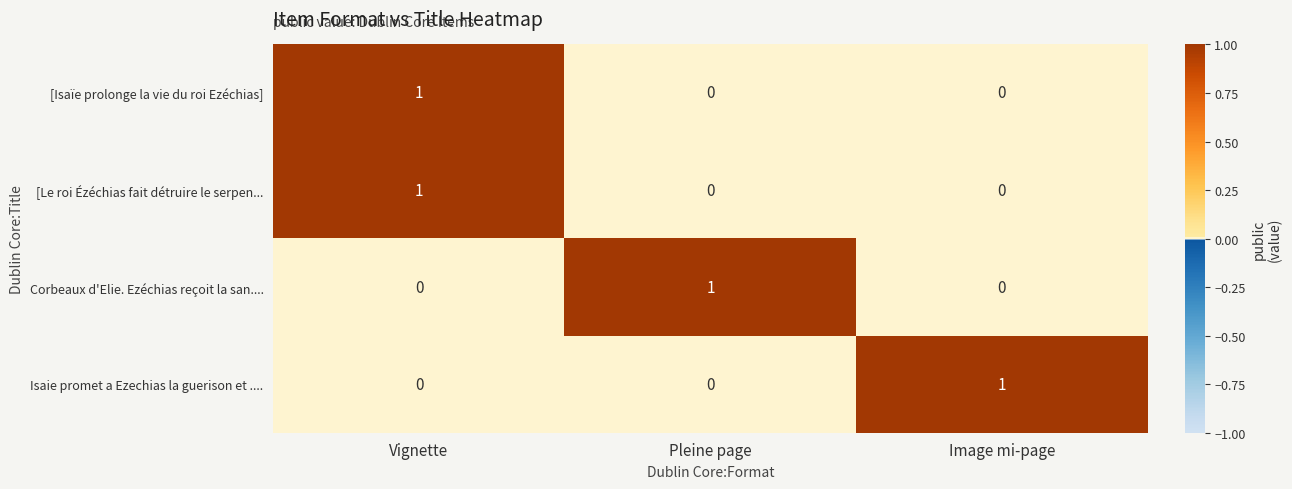

At how many categories does at least one series exceed 0?

3